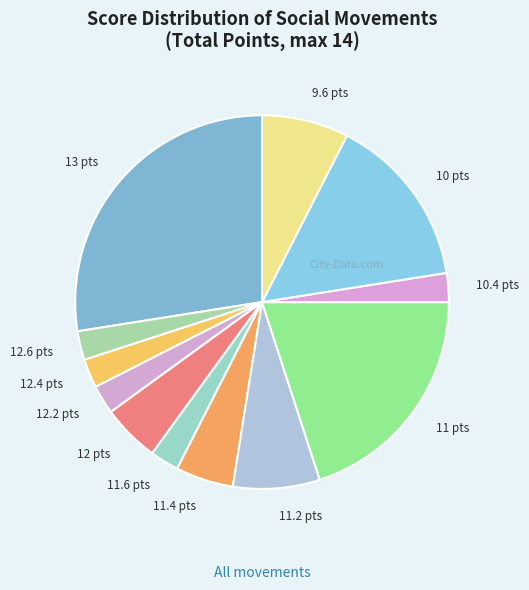

Is there any slice that represents more than half of the pie?

No